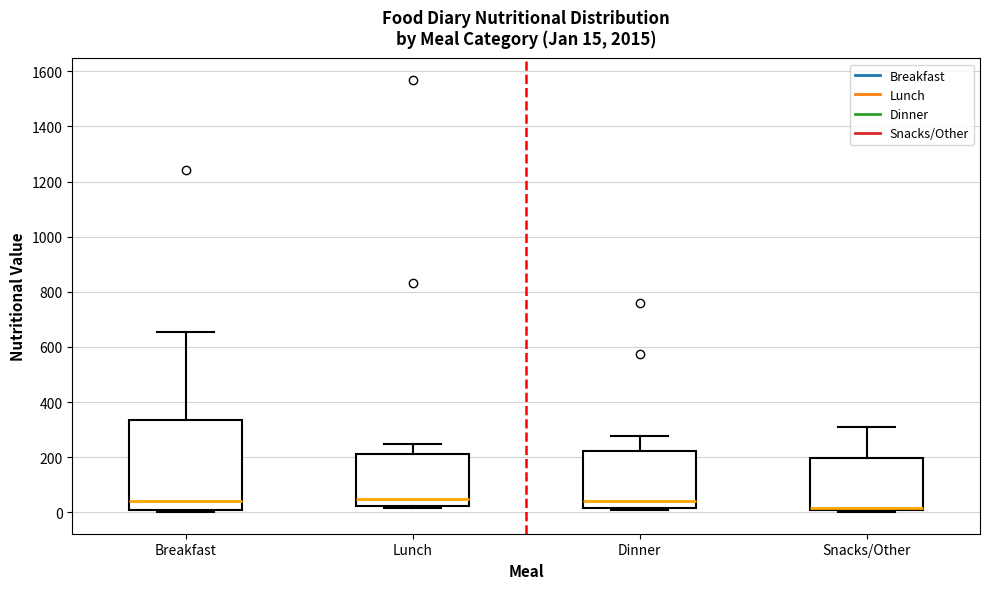

Comparing the boxes themselves (not the whiskers), which one is the tallest?

Breakfast